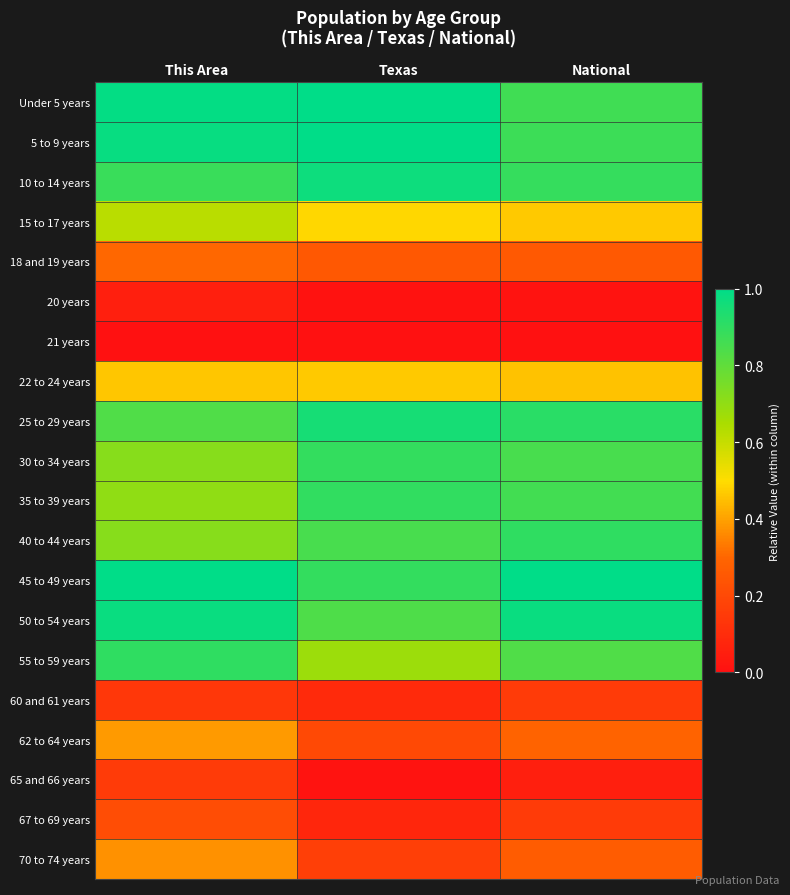

List the series in order of their peak value, highest first.

45 to 49 years, Under 5 years, 5 to 9 years, 50 to 54 years, 10 to 14 years, 25 to 29 years, 40 to 44 years, 55 to 59 years, 35 to 39 years, 30 to 34 years, 15 to 17 years, 22 to 24 years, 62 to 64 years, 70 to 74 years, 18 and 19 years, 67 to 69 years, 65 and 66 years, 60 and 61 years, 20 years, 21 years